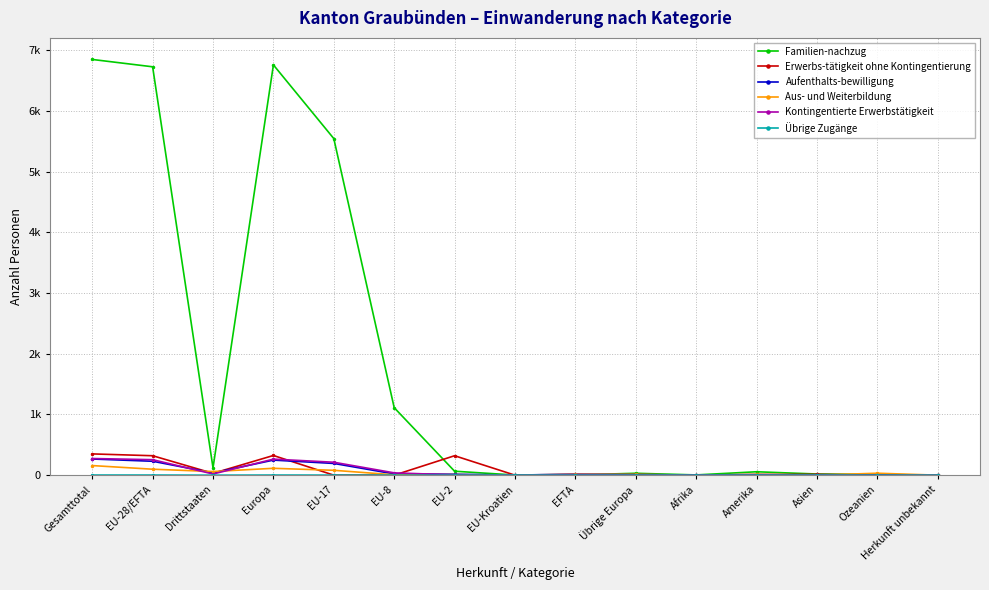

Between EU-17 and Herkunft unbekannt, which is larger?

EU-17